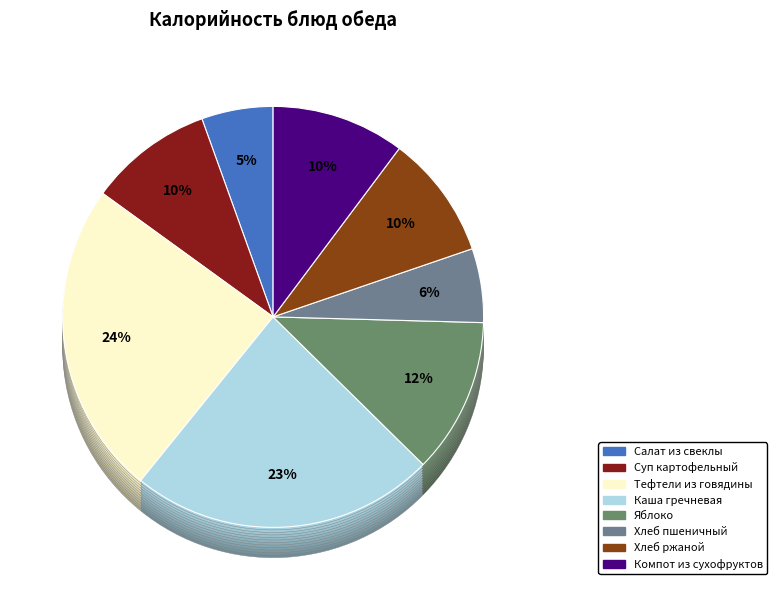

How many slices are in this pie chart?

8